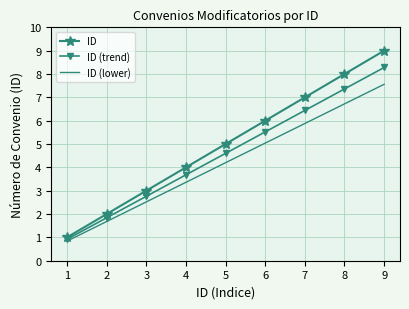

Between 2 and 3, which series saw the biggest shift?

ID